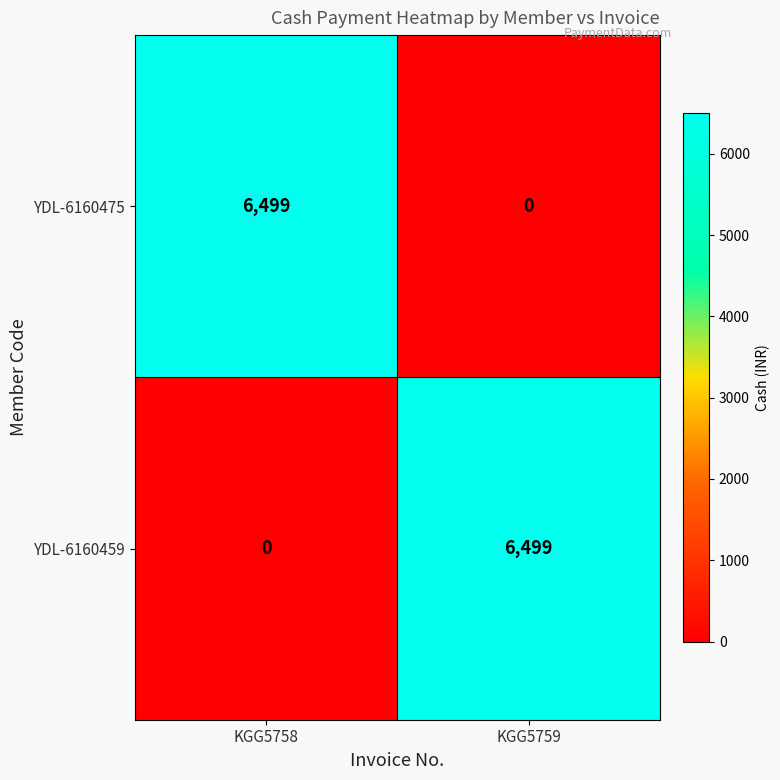

Is it true that YDL-6160459 equals 2422 at KGG5758?

False